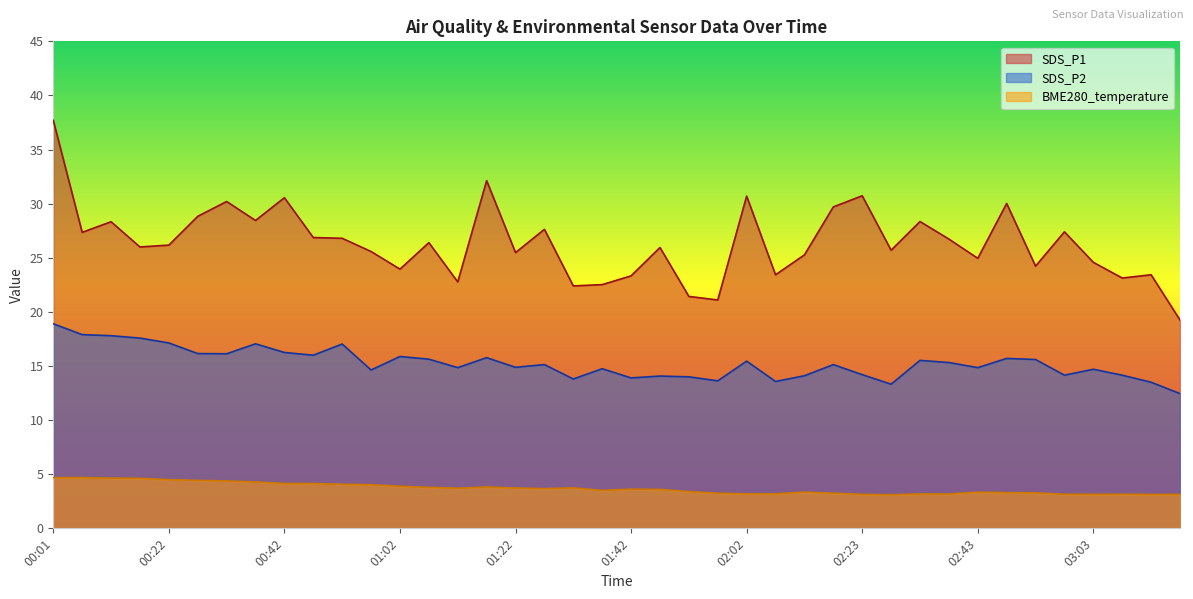

How many series are shown in this chart?

3